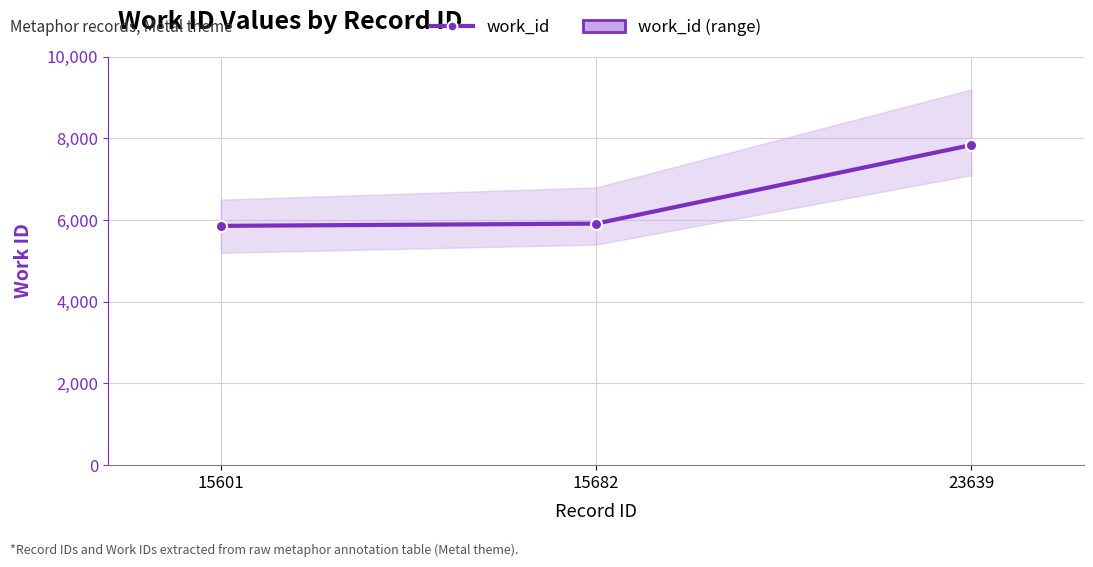

At which label is the value closest to 6848?

15682